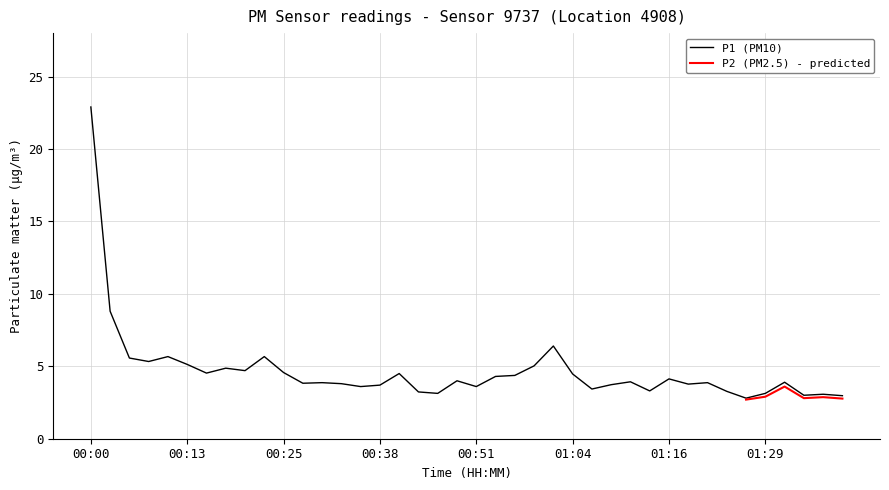

Reading right to left, list all the values displayed in this chart.

3.0	3.1	3.0	3.9	3.1	2.8	3.3	3.9	3.8	4.1	3.3	3.9	3.7	3.4	4.5	6.4	5.0	4.4	4.3	3.6	4.0	3.1	3.2	4.5	3.7	3.6	3.8	3.9	3.8	4.6	5.7	4.7	4.9	4.5	5.1	5.7	5.3	5.6	8.8	22.9